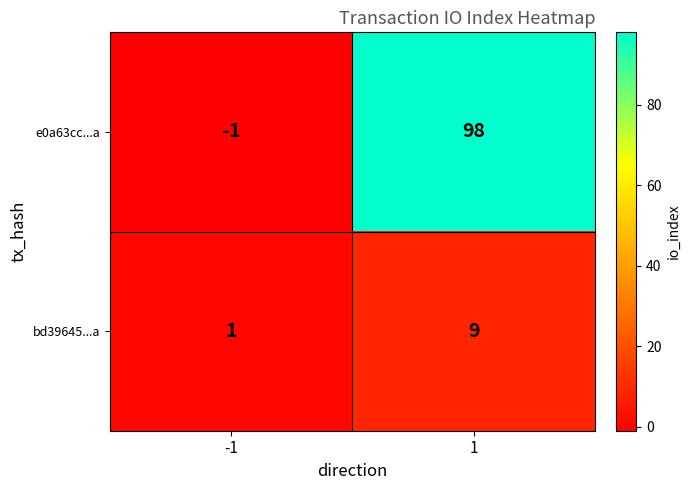

Is it true that e0a63cc...a equals 49 at 1?

False